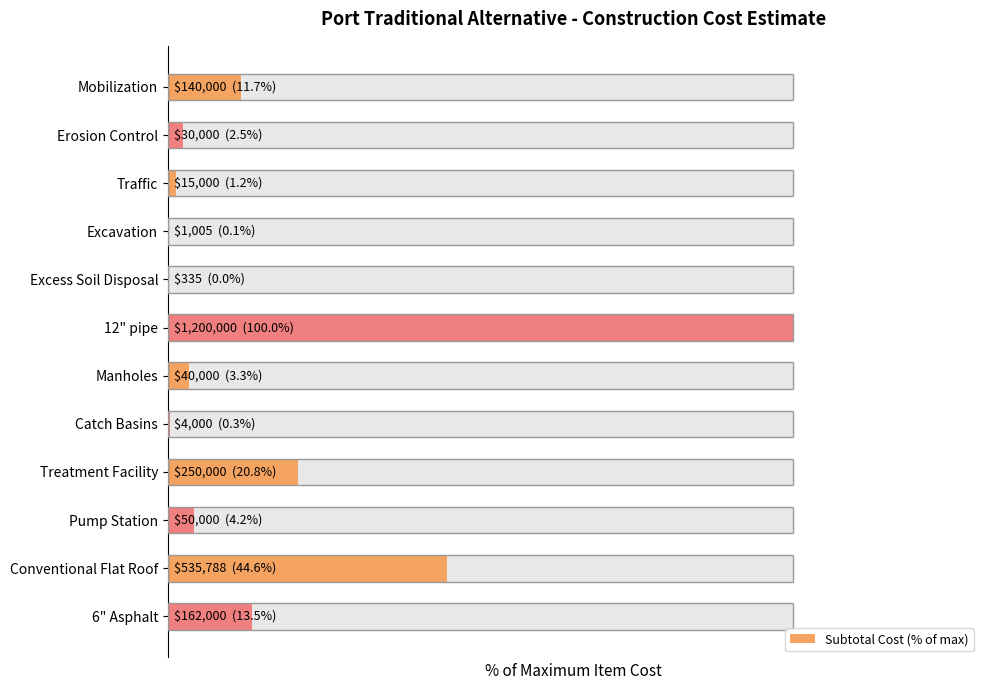

The value at Erosion Control is 4.3. True or false?

False